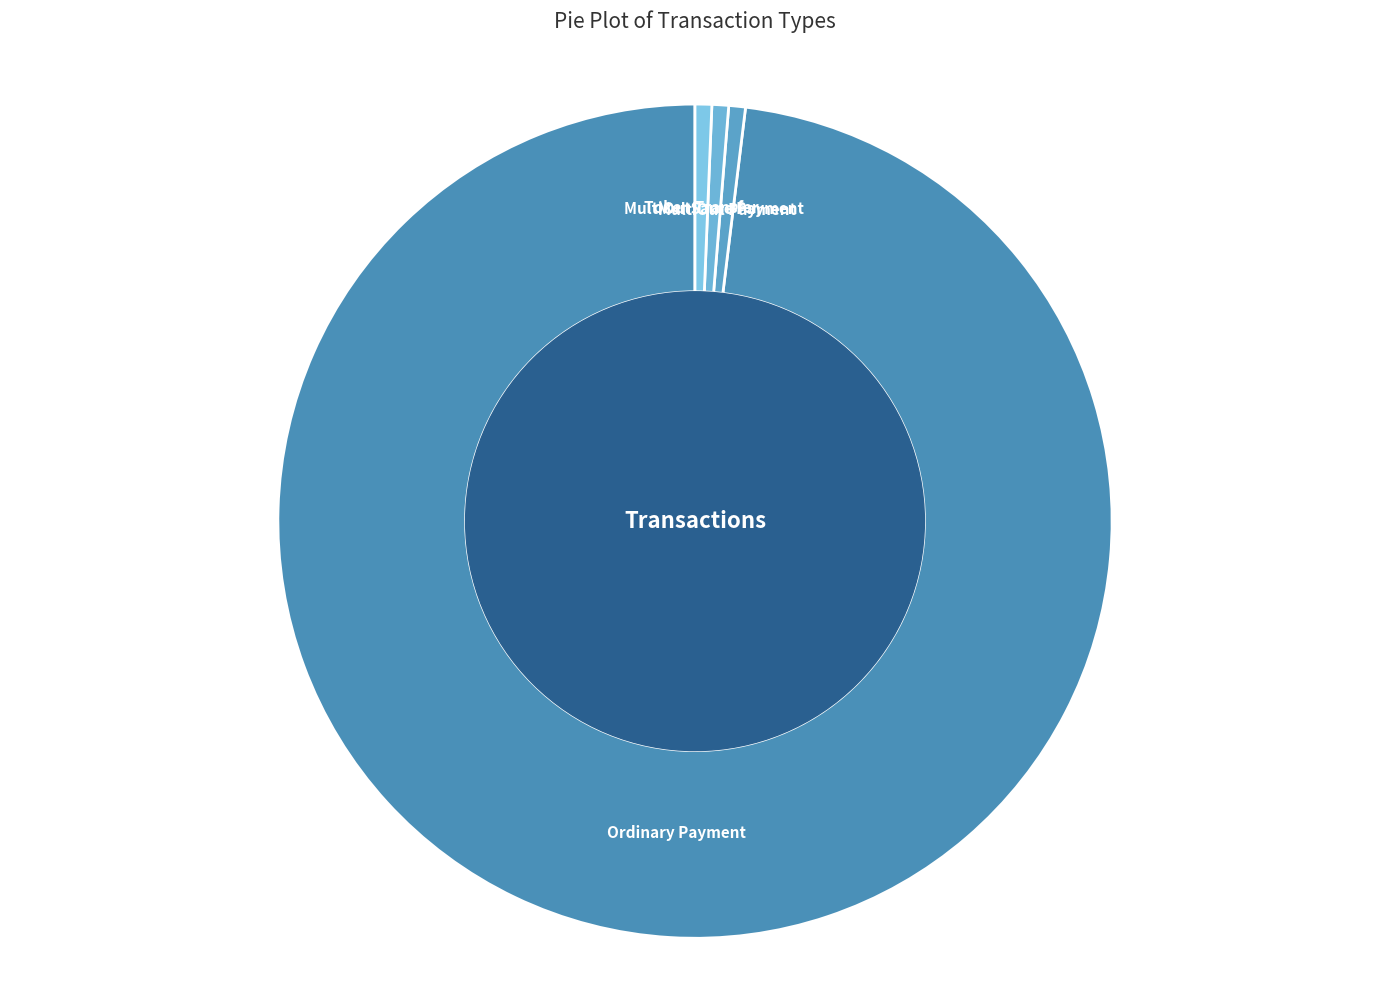

True or false: MultiOutSame Payment accounts for 1% of the total.

True